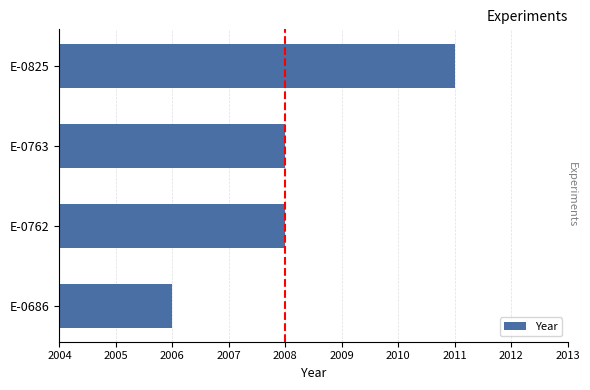

What is the change in value from E-0686 to E-0825?

+5